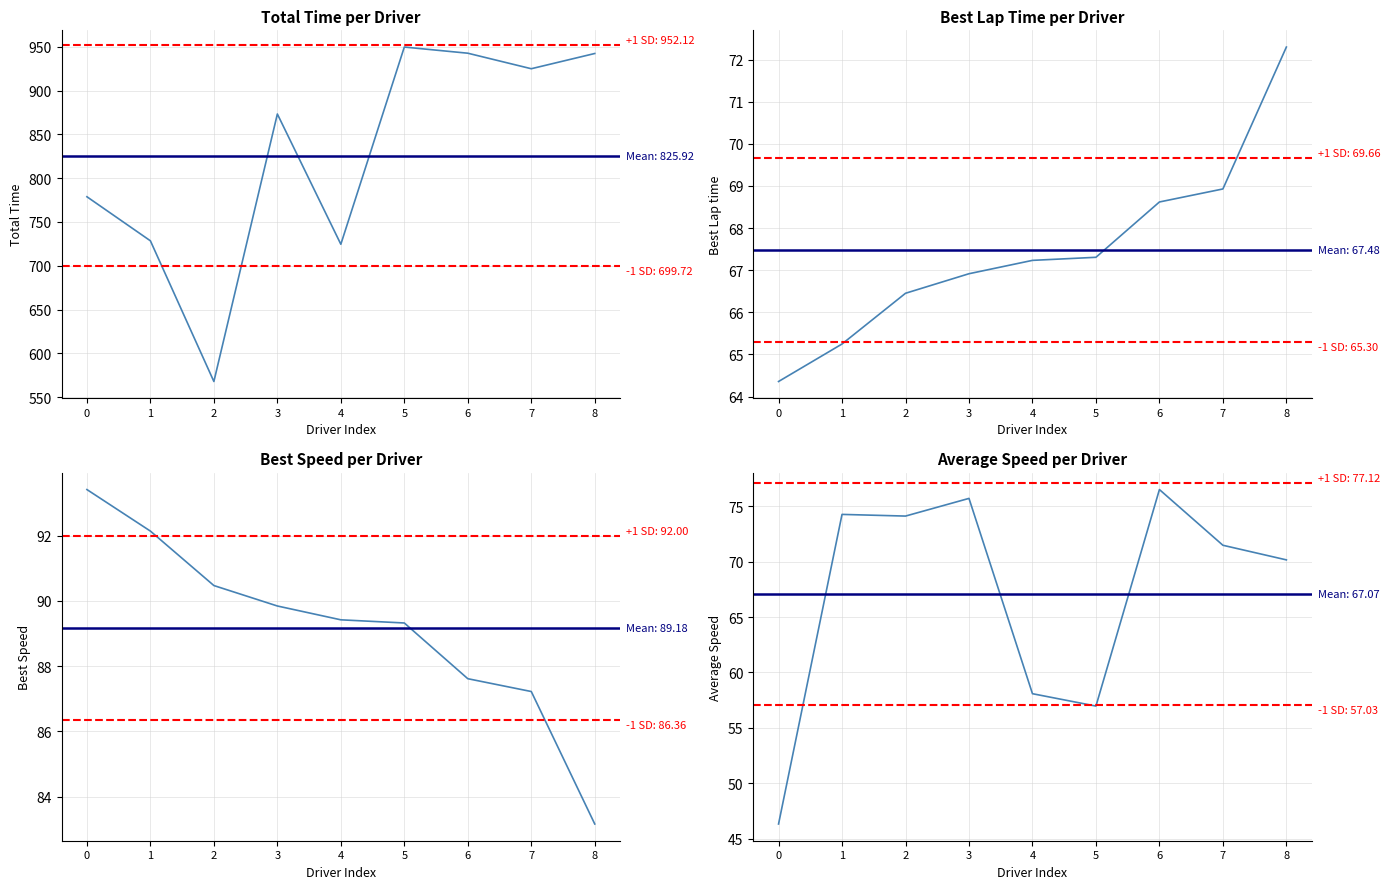

True or false: Average Speed and Total Time intersect in this chart.

False